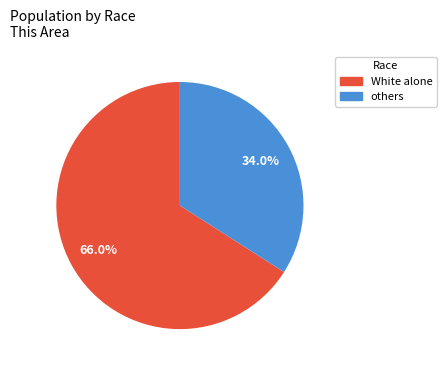

How many segments does this pie chart have?

2